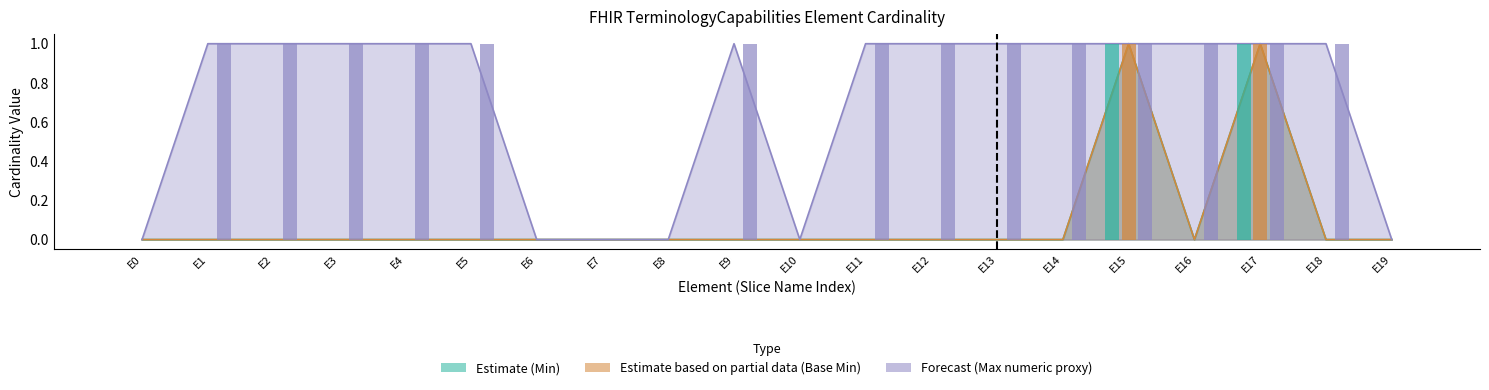

How many bars are there in total?

60